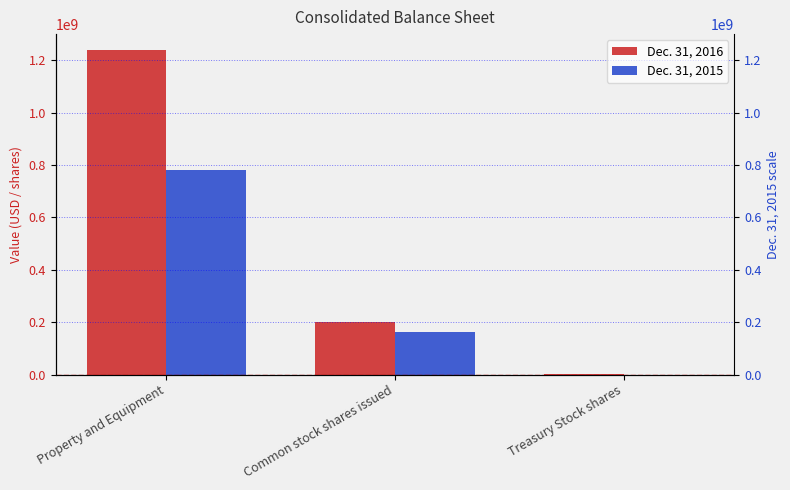

What is the label of the 2nd bar from the right?

Common stock shares issued